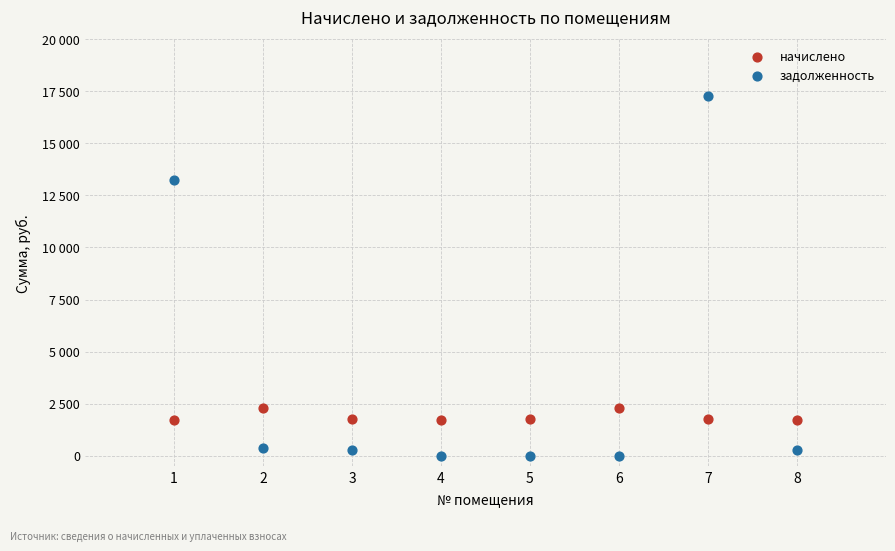

Which series has the widest spread of Y values?

задолженность